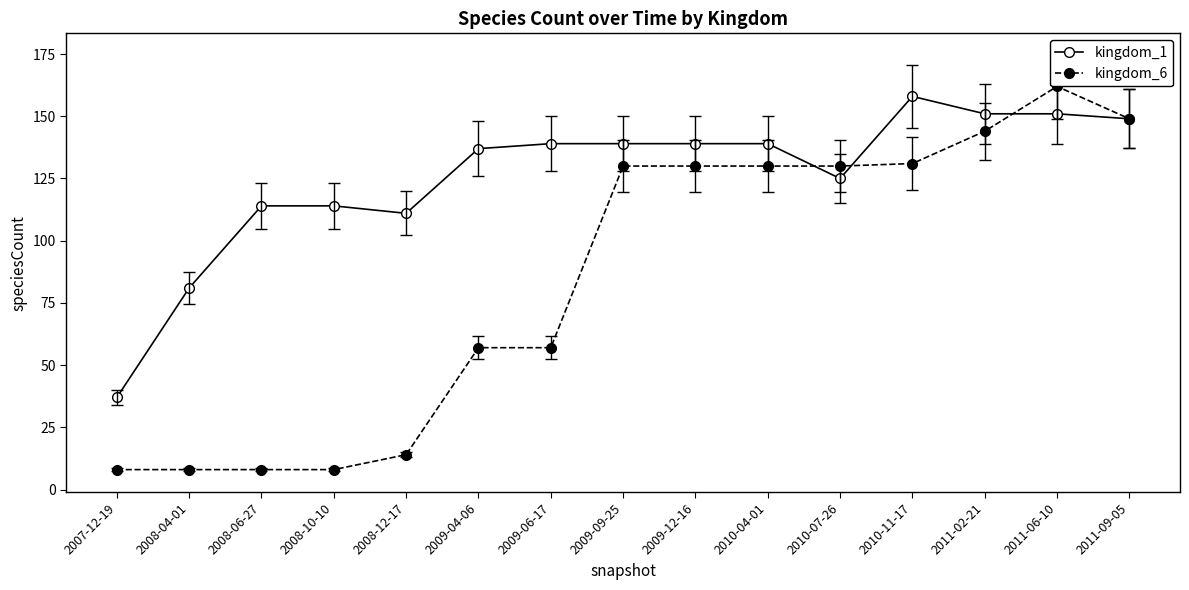

At which category is the sum across all series the highest?

2011-06-10